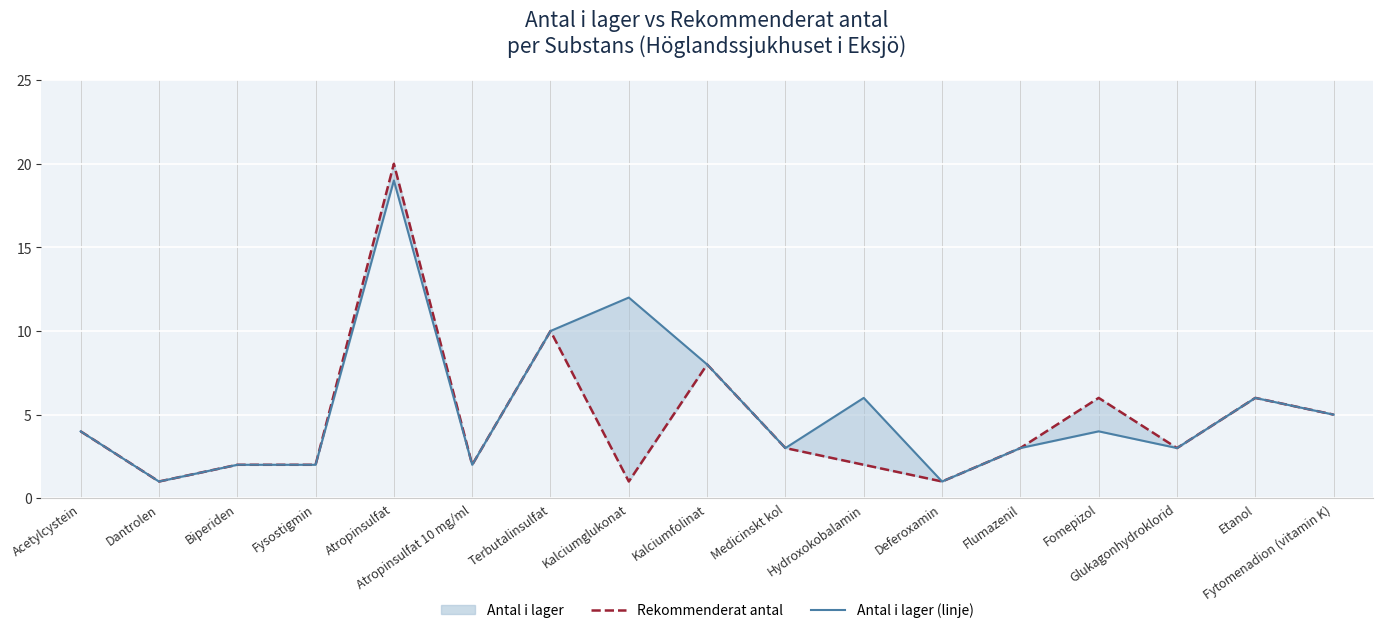

At which label is Rekommenderat antal closest to 10?

Terbutalinsulfat